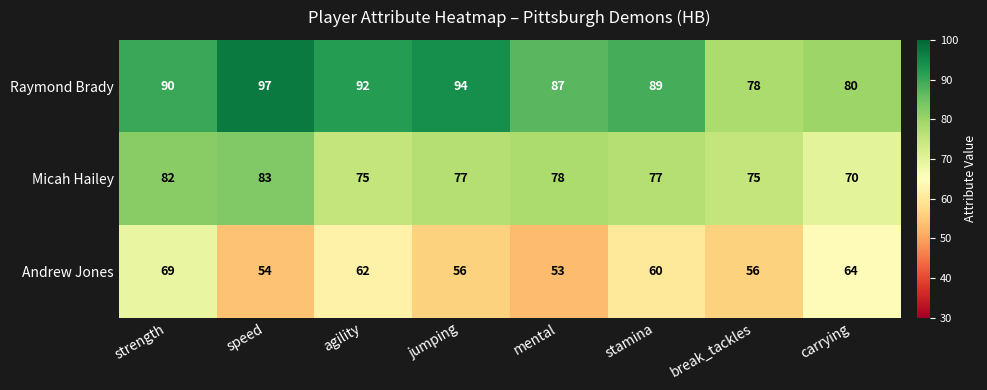

Which series has the widest spread of values?

Raymond Brady